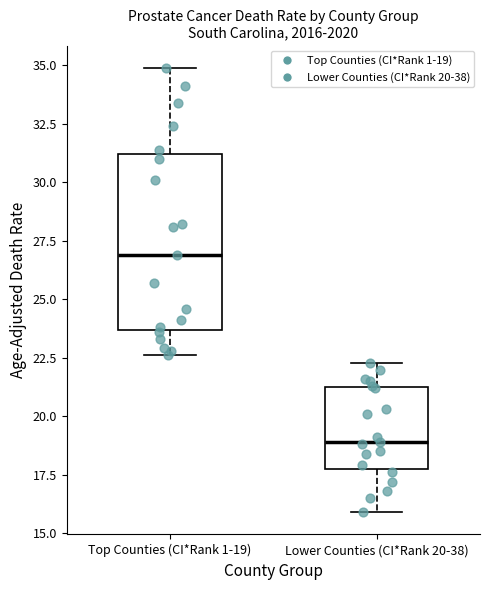

Reading left to right, transcribe this box plot: for each box, give where its median line is, the range the box spans, and where its two whiskers end, as read against the y-axis. The values are not printed on the chart, so give them approximately, as read against the axis.

Top Counties (CI*Rank 1-19): median 27.0, box 23.5 to 31.0, whiskers 22.5 to 35.0
Lower Counties (CI*Rank 20-38): median 19.0, box 18.0 to 21.5, whiskers 16.0 to 22.5